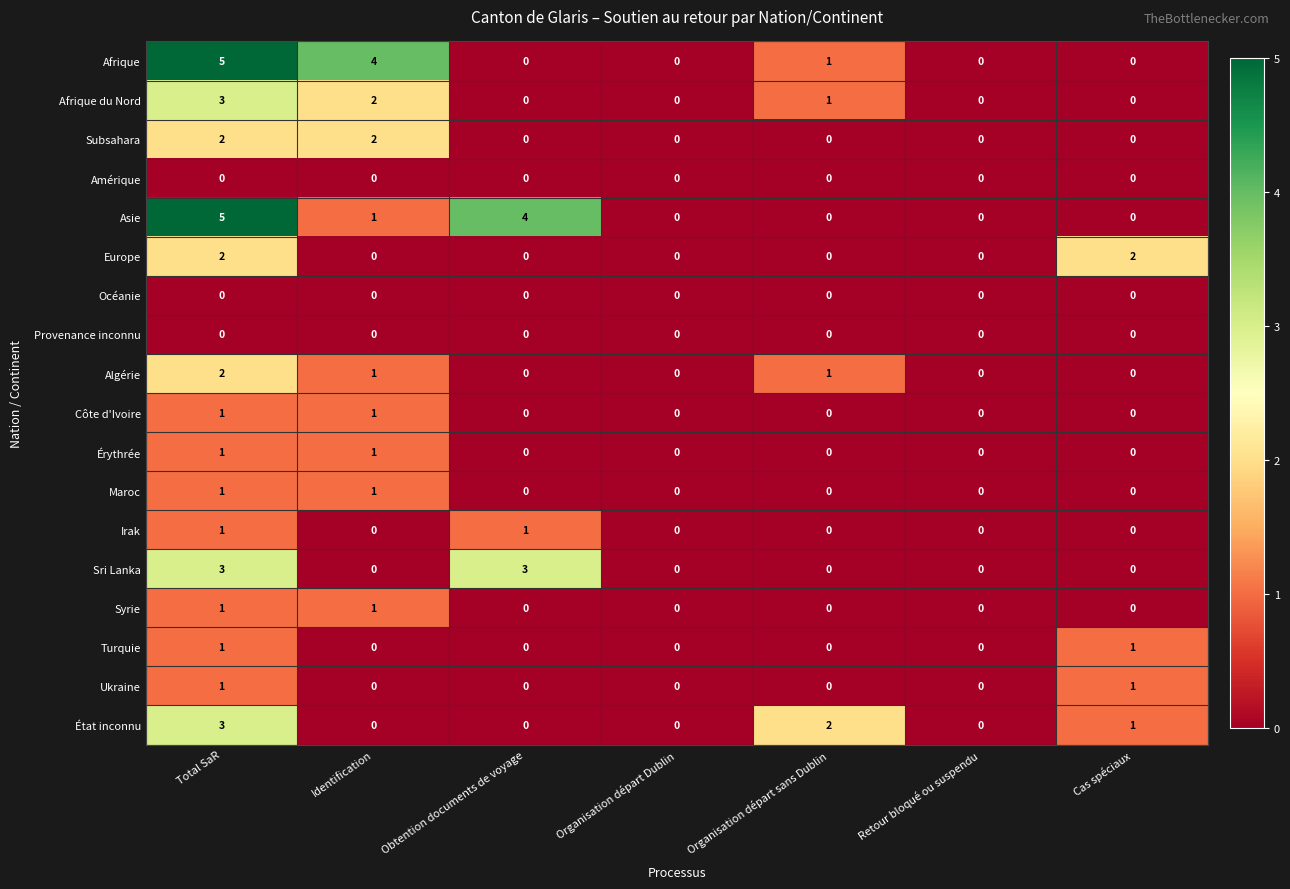

True or false: Sri Lanka has a value of 2 at Retour bloqué ou suspendu.

False